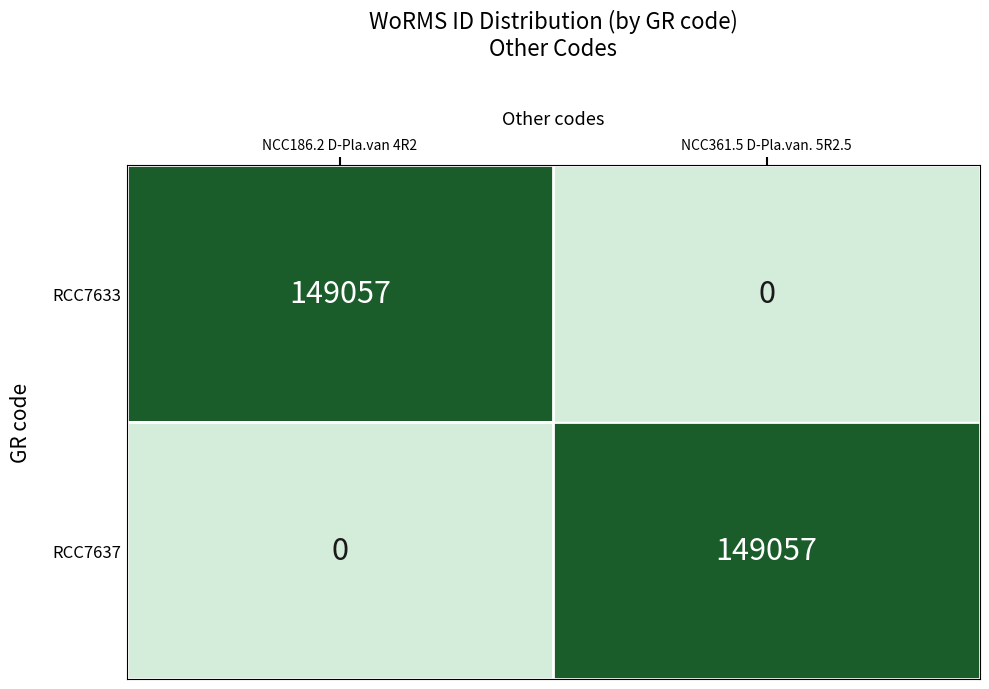

At which label does RCC7633 reach its peak?

NCC186.2 D-Pla.van 4R2